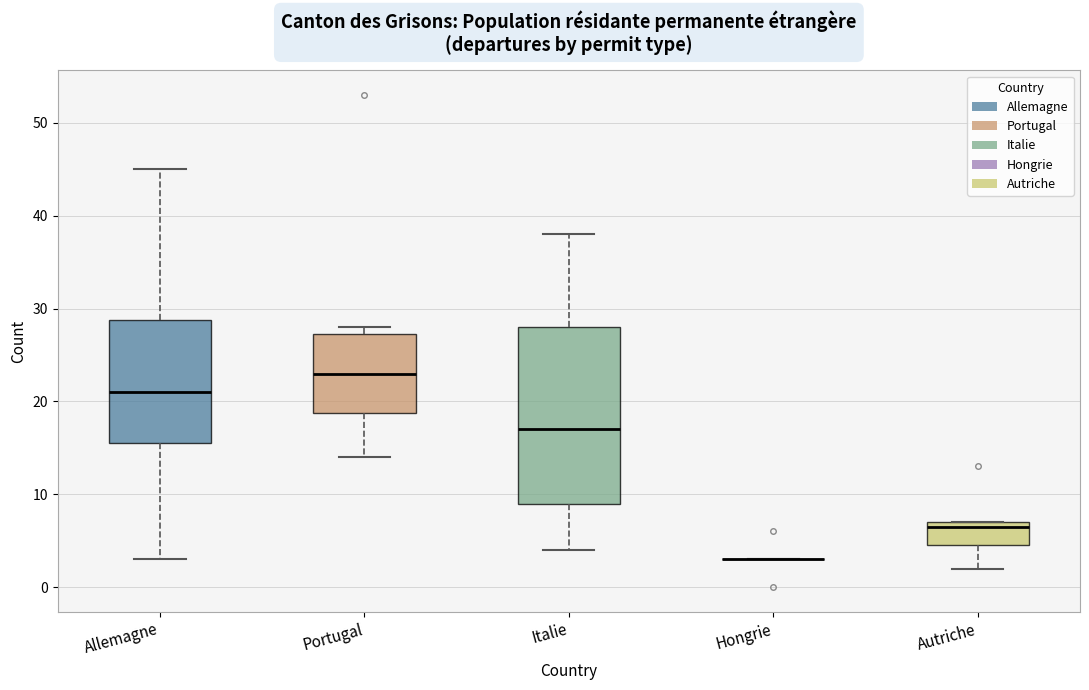

Which box is the tallest, from its lower edge to its upper edge?

Italie